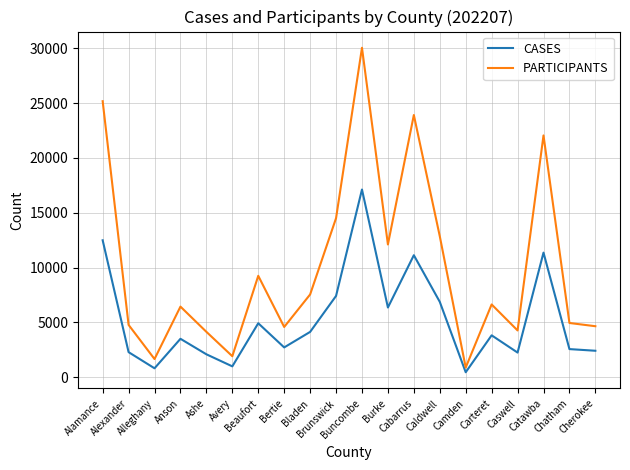

At which label is PARTICIPANTS closest to 15461?

Brunswick